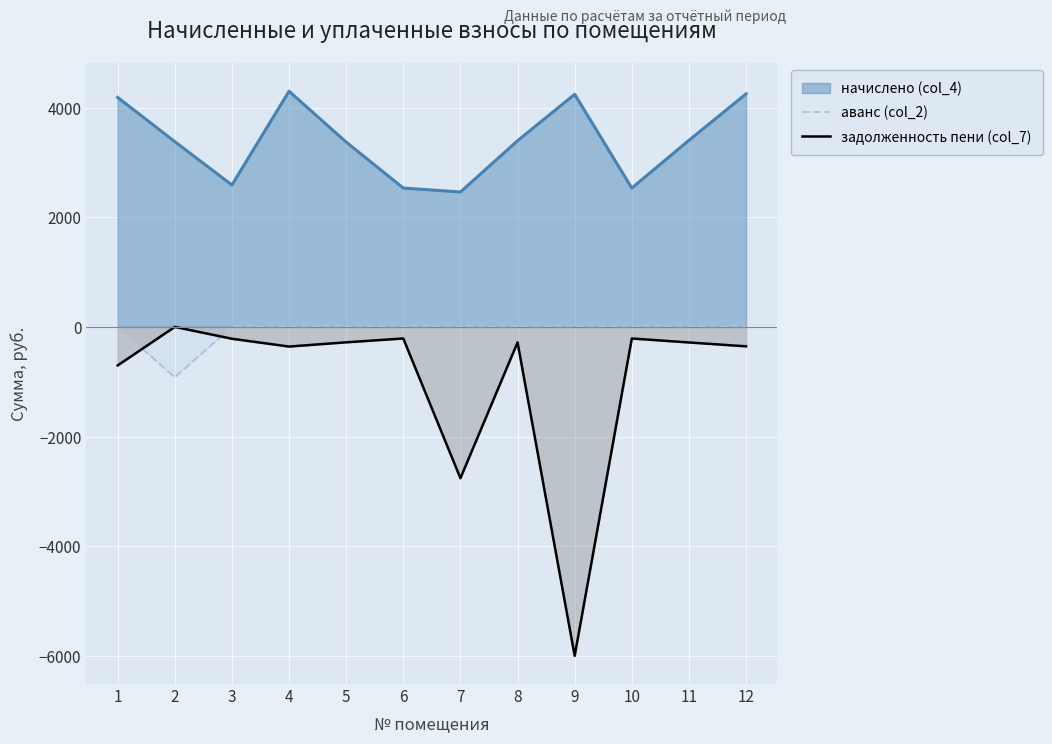

In задолженность пени (col_7), how many points are higher than both neighbors (excluding endpoints)?

4